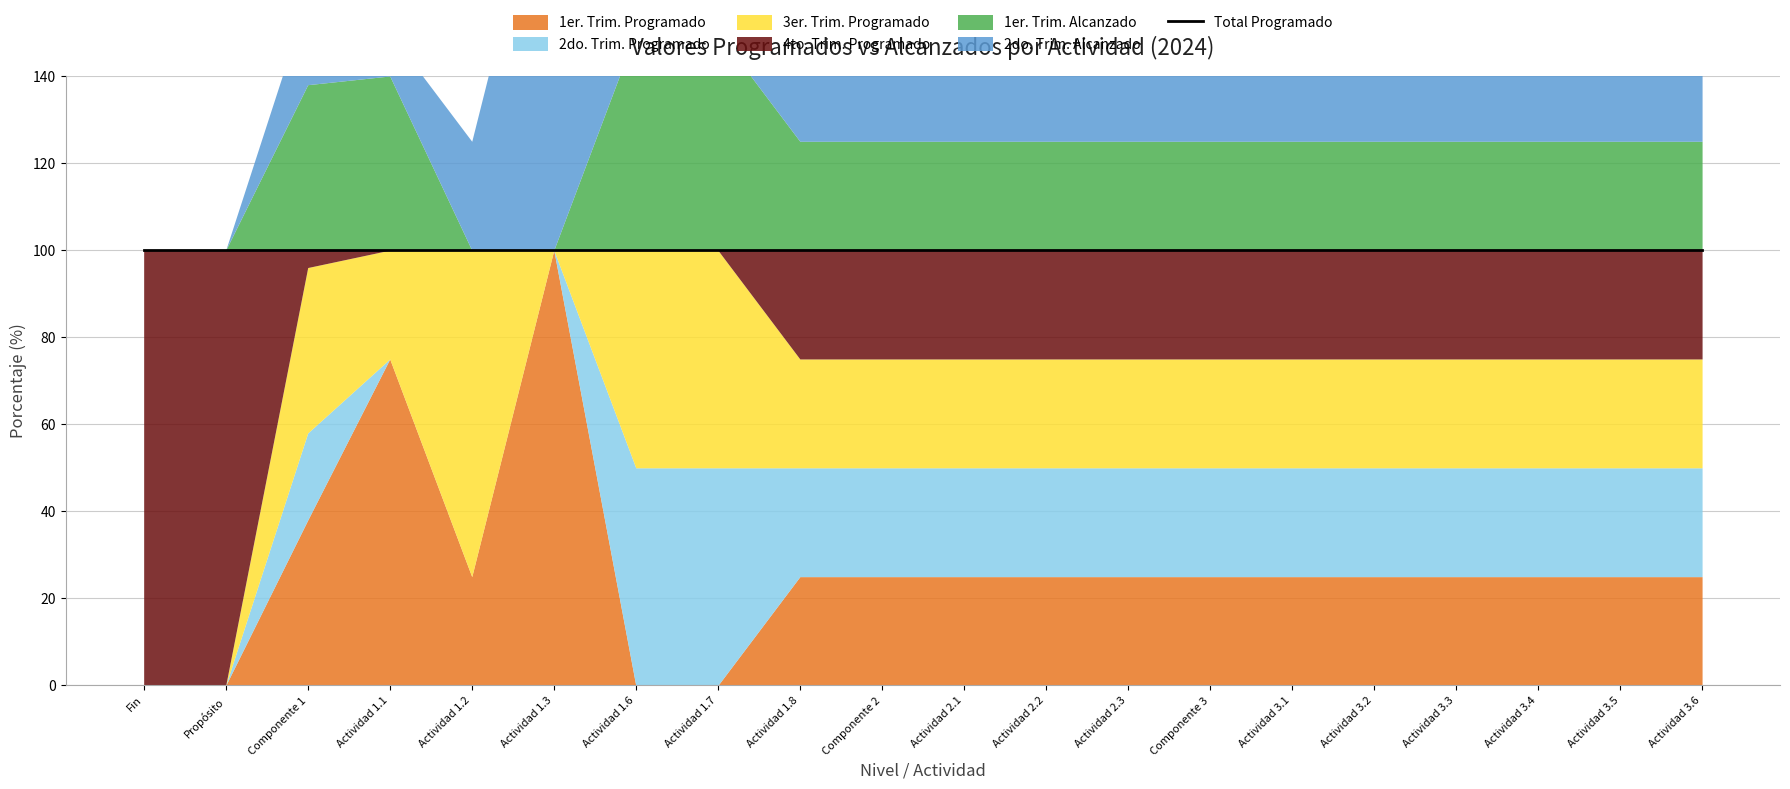

At which category is the sum across all series the highest?

Actividad 1.3